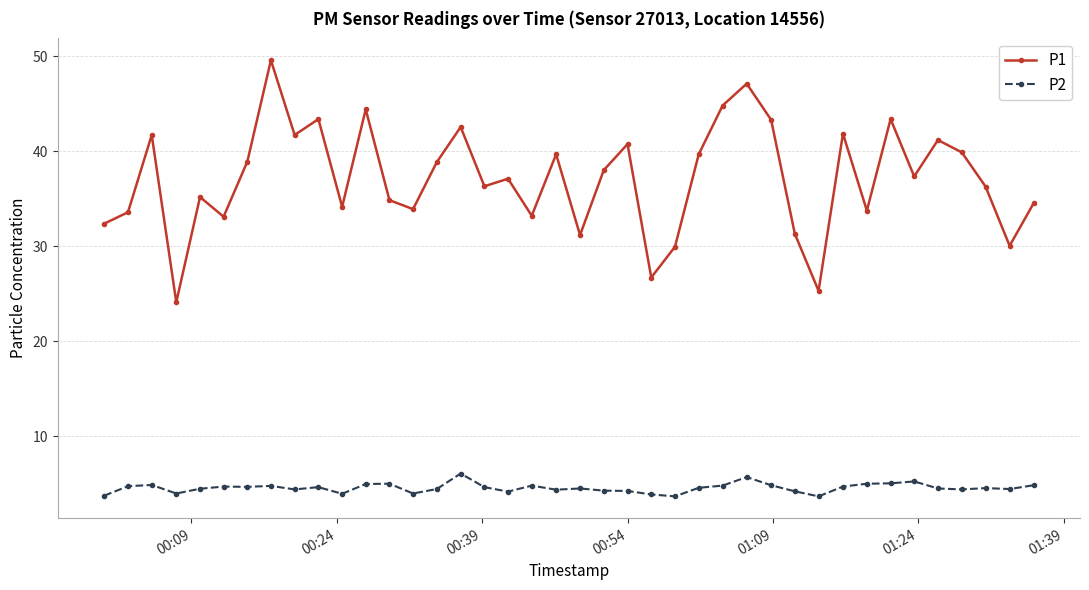

What is the lowest value of the P2 series?

3.7